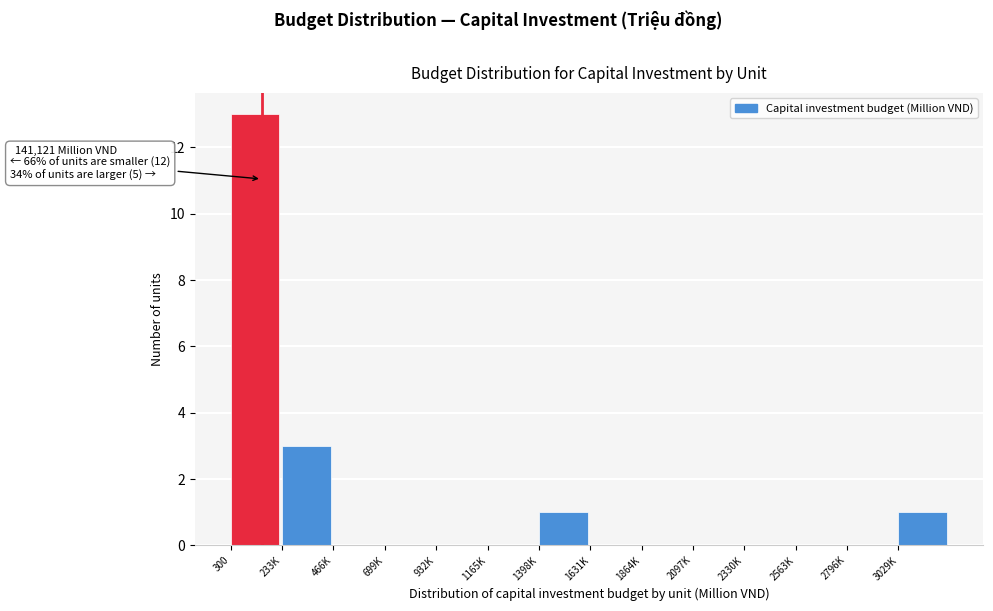

Reading left to right, list all the values displayed in this chart.

300=13	233K=3	466K=0	699K=0	932K=0	1165K=0	1398K=1	1631K=0	1864K=0	2097K=0	2330K=0	2563K=0	2796K=0	3029K=1